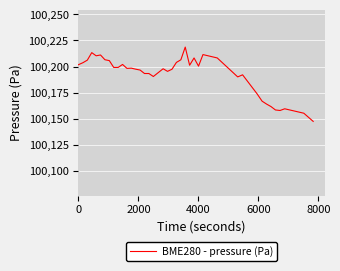

What is the minimum value shown in the chart?

100147.4